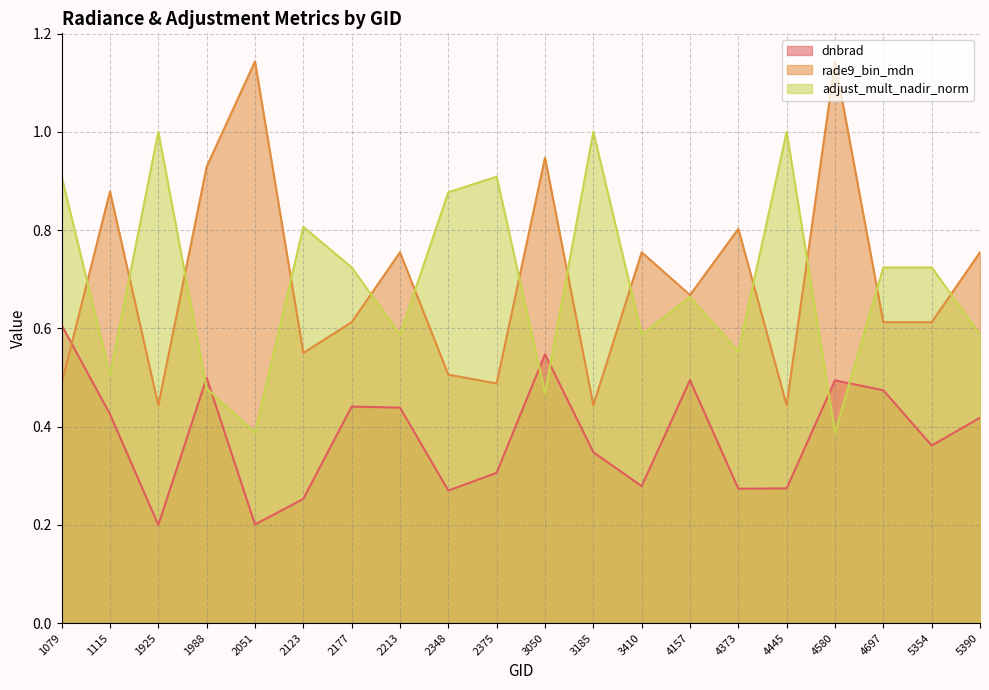

Where do rade9_bin_mdn and adjust_mult_nadir_norm first cross each other?

1079 and 1115